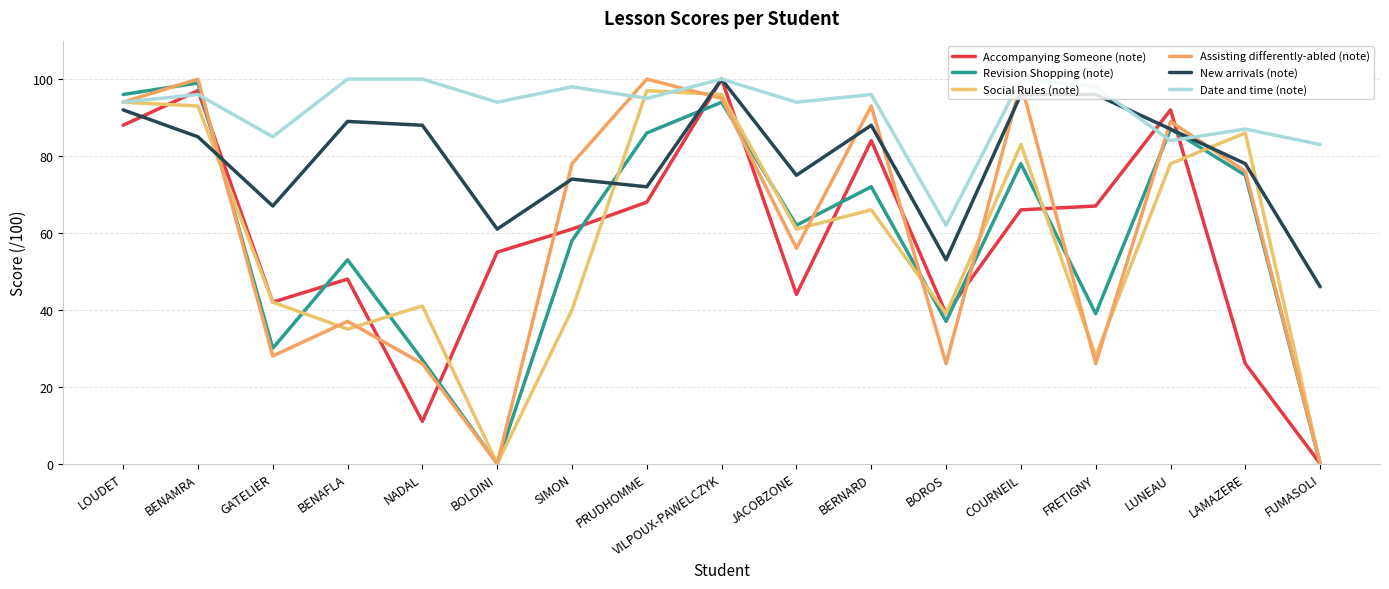

What is the sum of all Assisting differently-abled (note) values?

1023